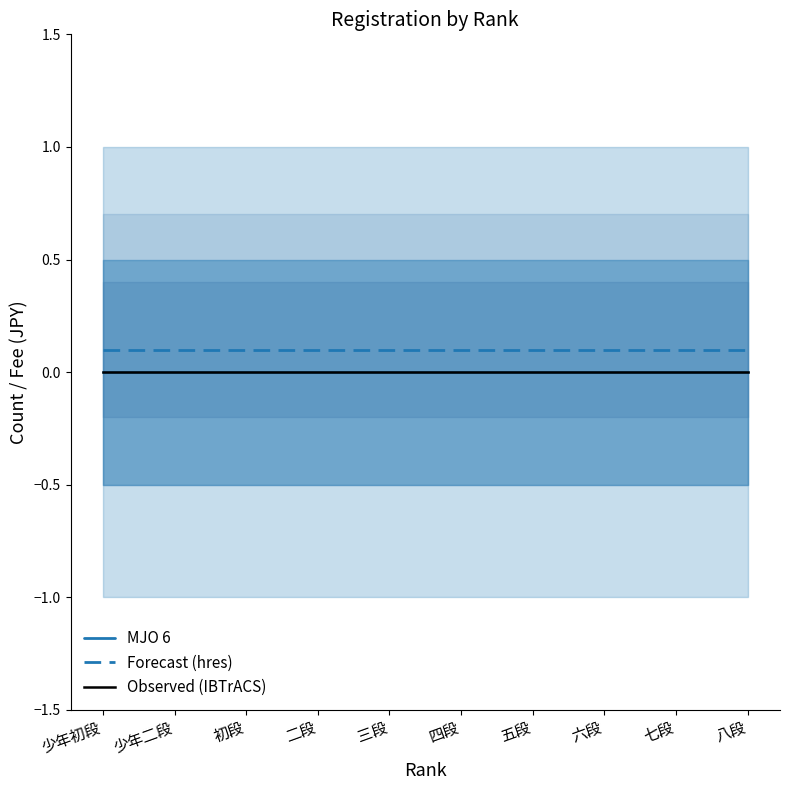

How many lines are shown in the chart?

3